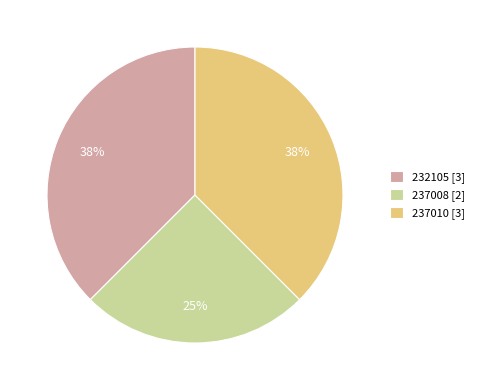

True or false: 232105 accounts for 38% of the total.

True